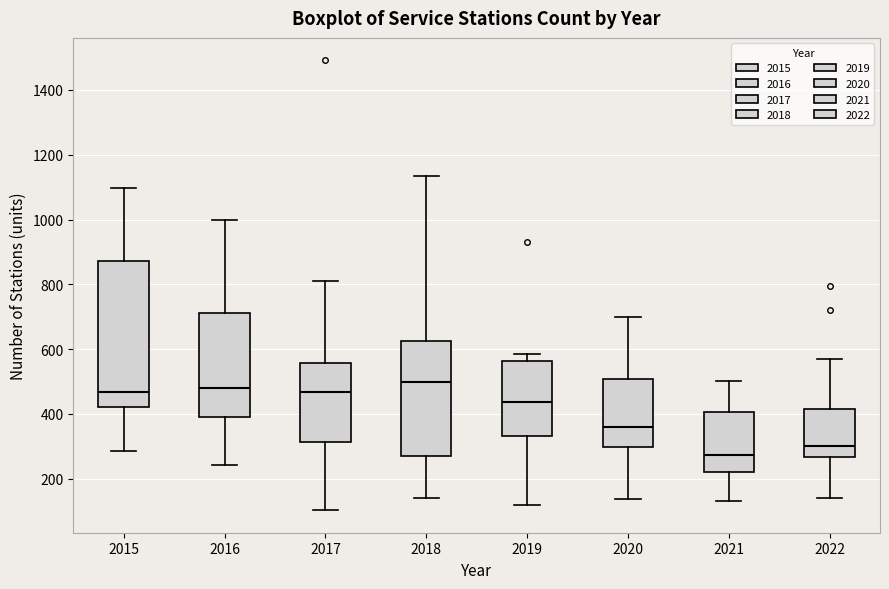

Which box is the tallest, from its lower edge to its upper edge?

2015